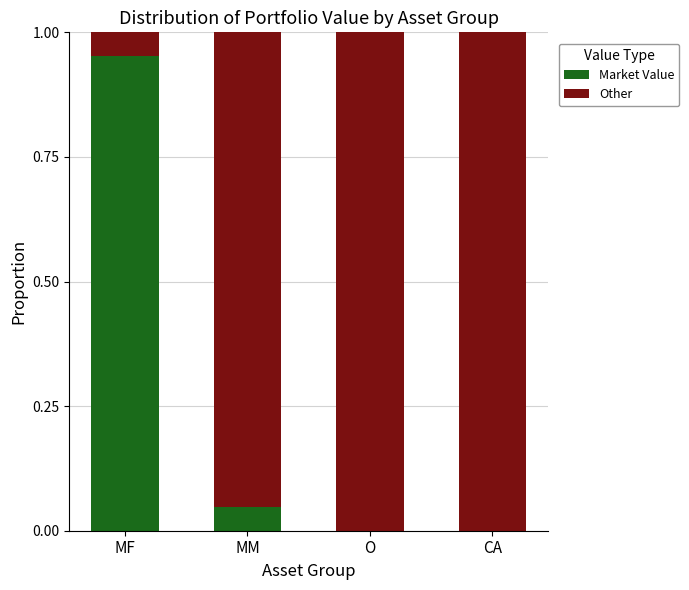

Which category has the highest value in the Market Value series?

MF